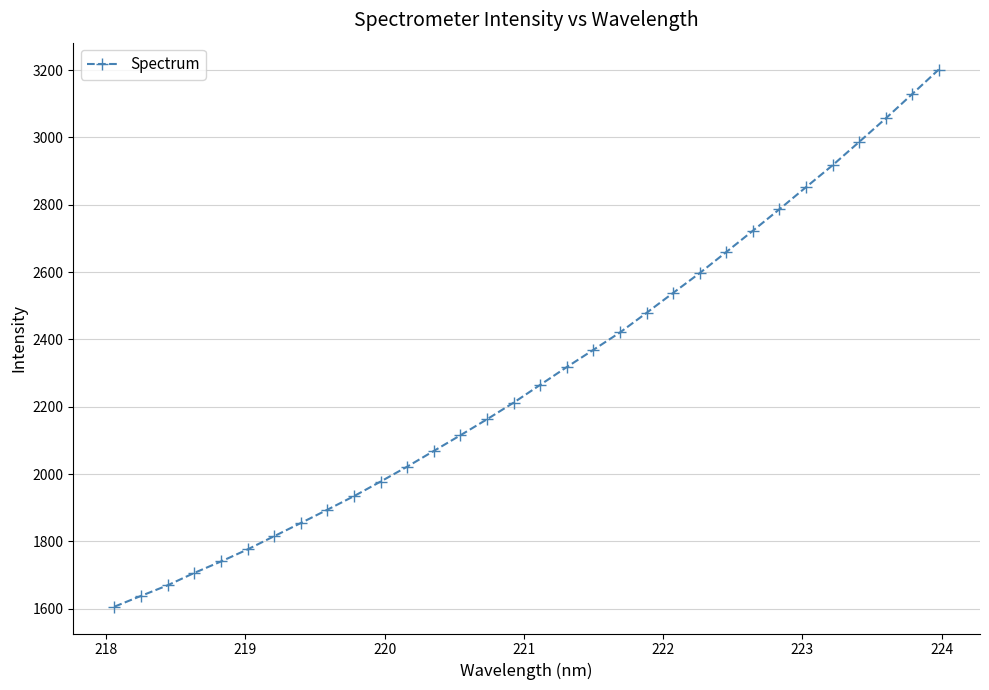

What is the average value?

2296.7